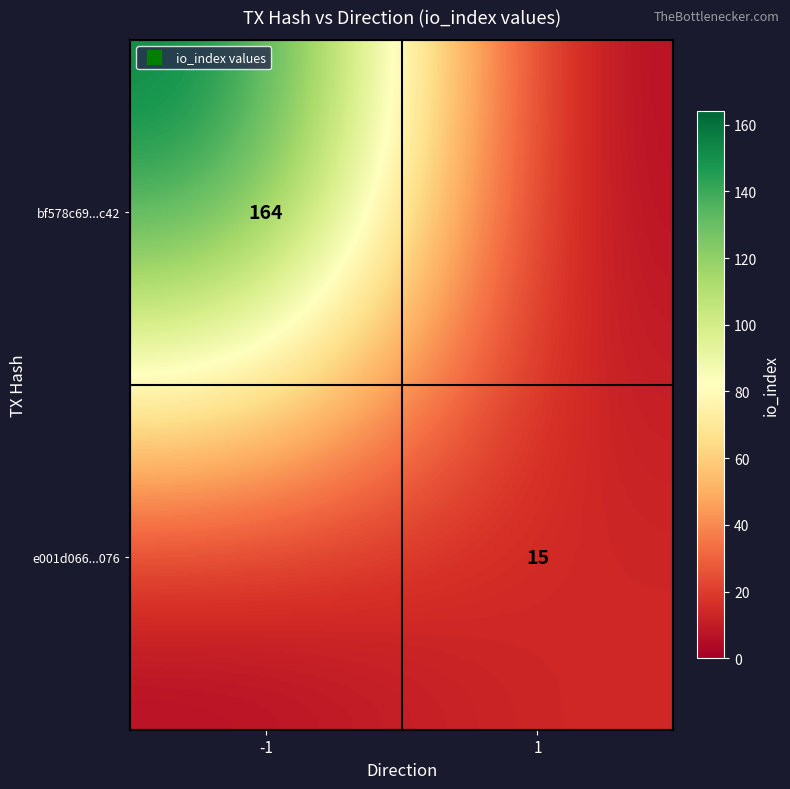

What is the difference between the maximum and minimum values in the e001d066...076 series?

15